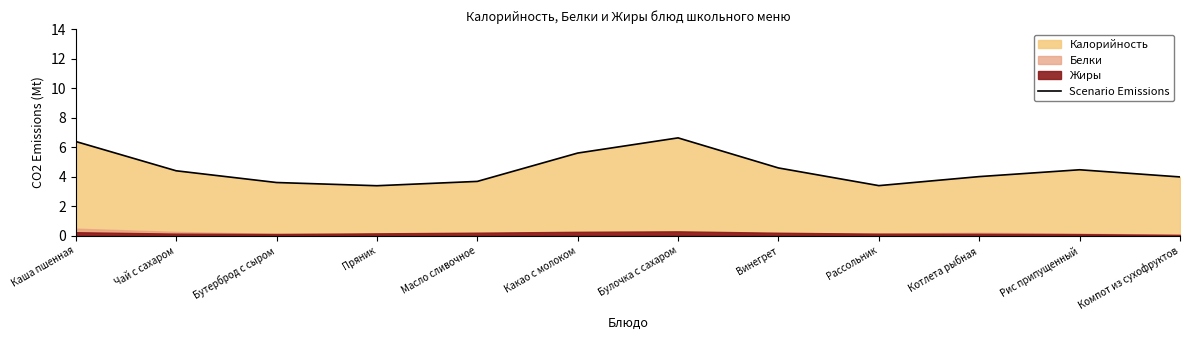

Reading right to left, what are all the values shown in this chart?

4.0	4.5	4.0	3.4	4.6	6.6	5.6	3.7	3.4	3.6	4.4	6.4